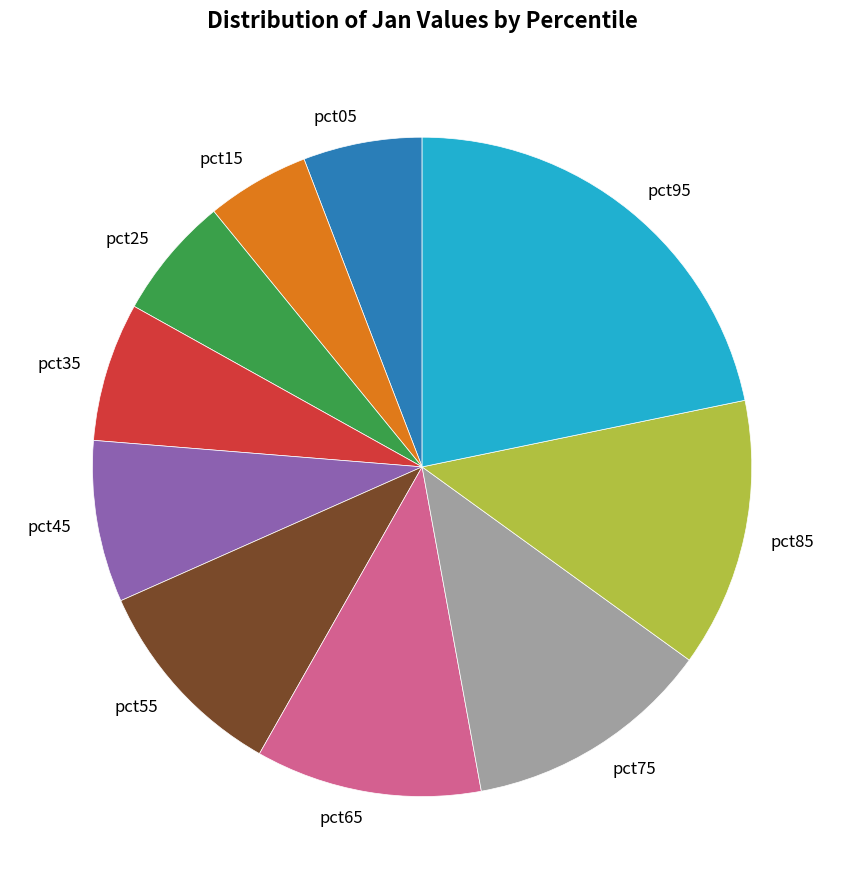

What is the smallest slice in the pie chart?

pct15